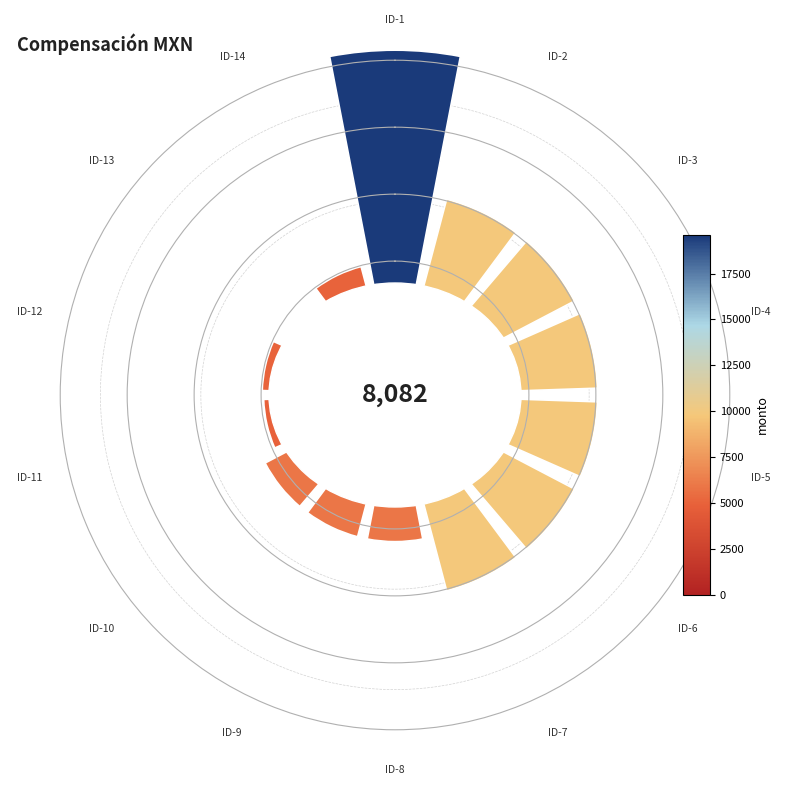

Does any single category account for the majority?

No